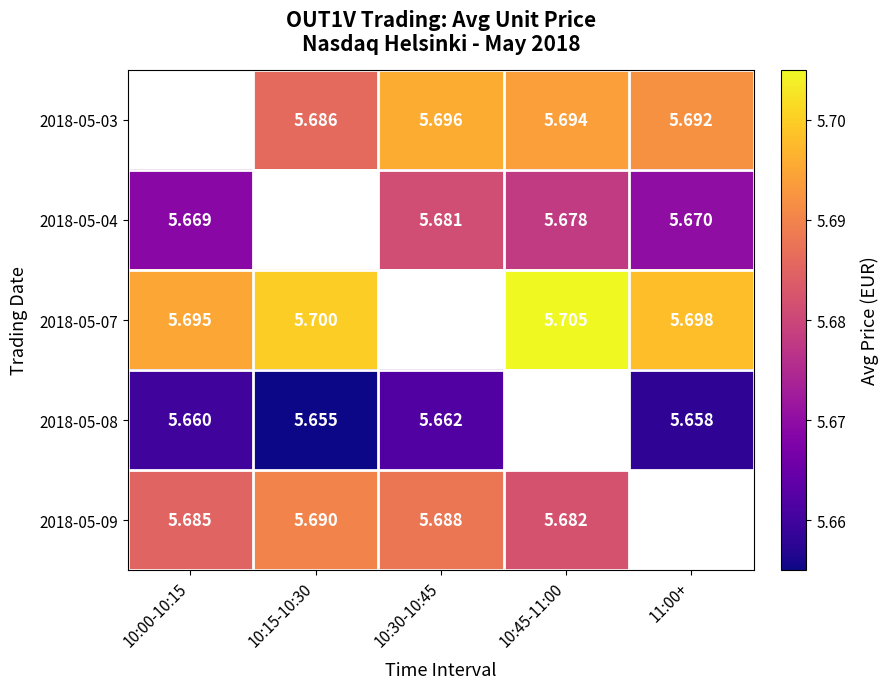

What is the sum of the 2018-05-08 values at 10:00-10:15 and 11:00+?

11.3